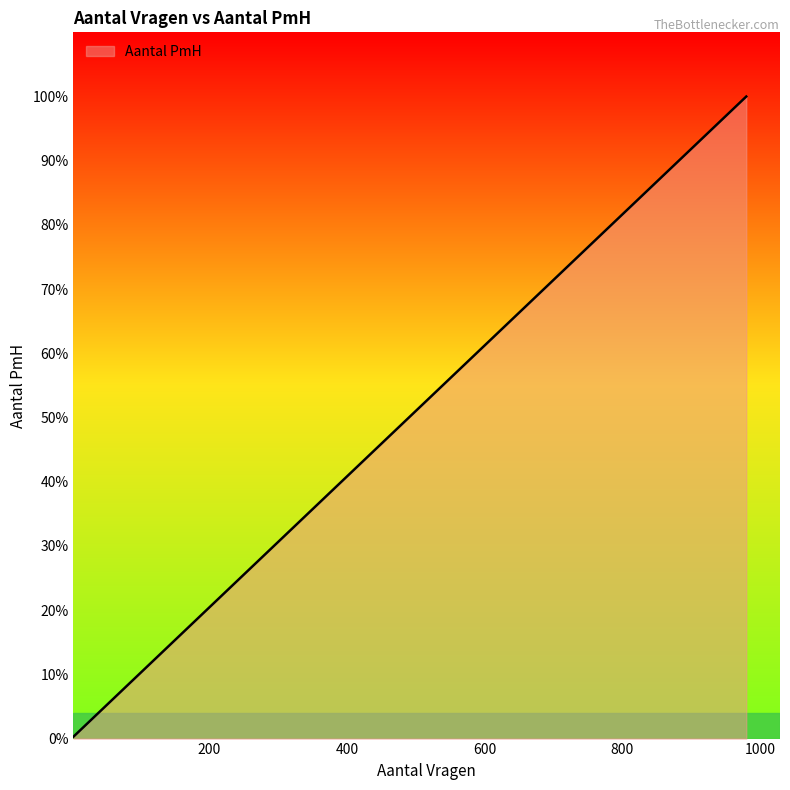

How many series are shown in this chart?

1